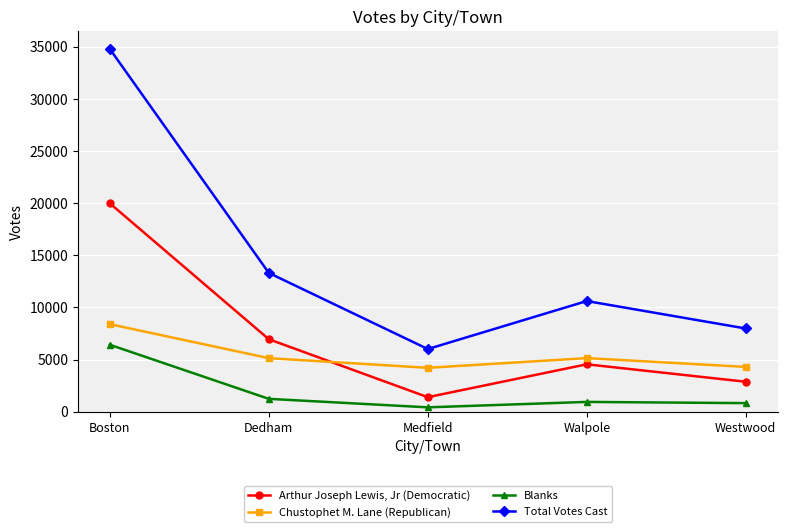

In Arthur Joseph Lewis, Jr (Democratic), how many points are lower than both neighbors (excluding endpoints)?

1